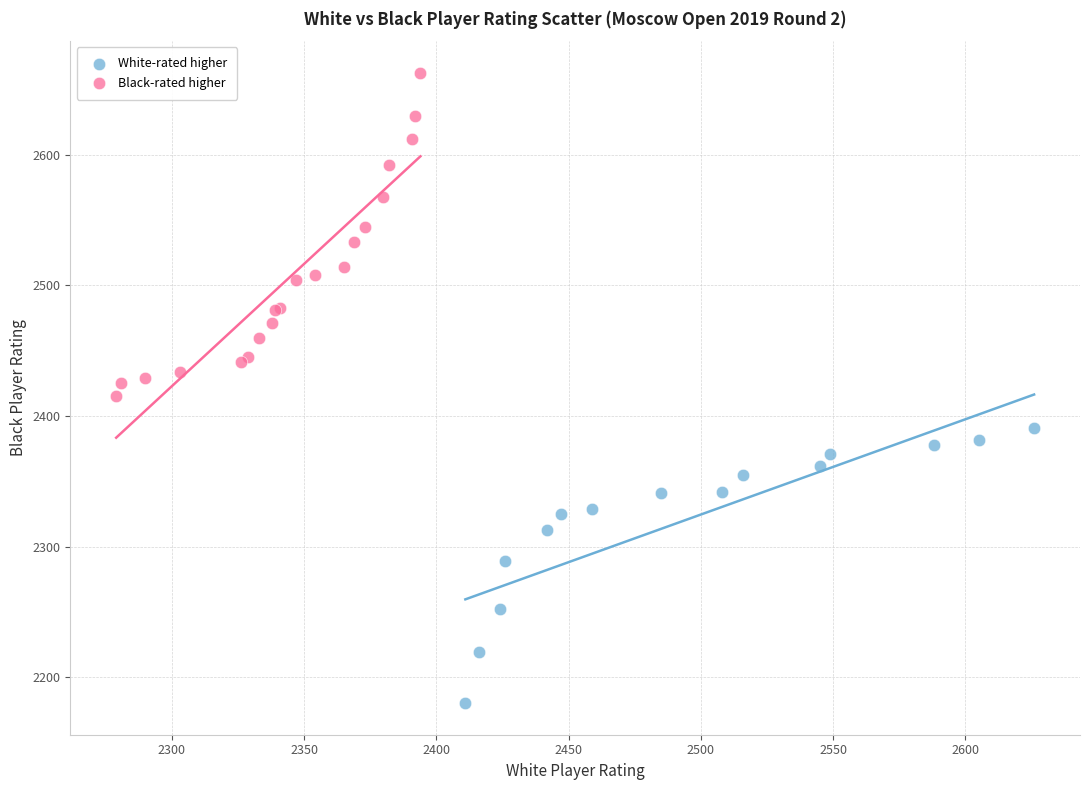

Which series contains the lowest Y value?

White-rated higher